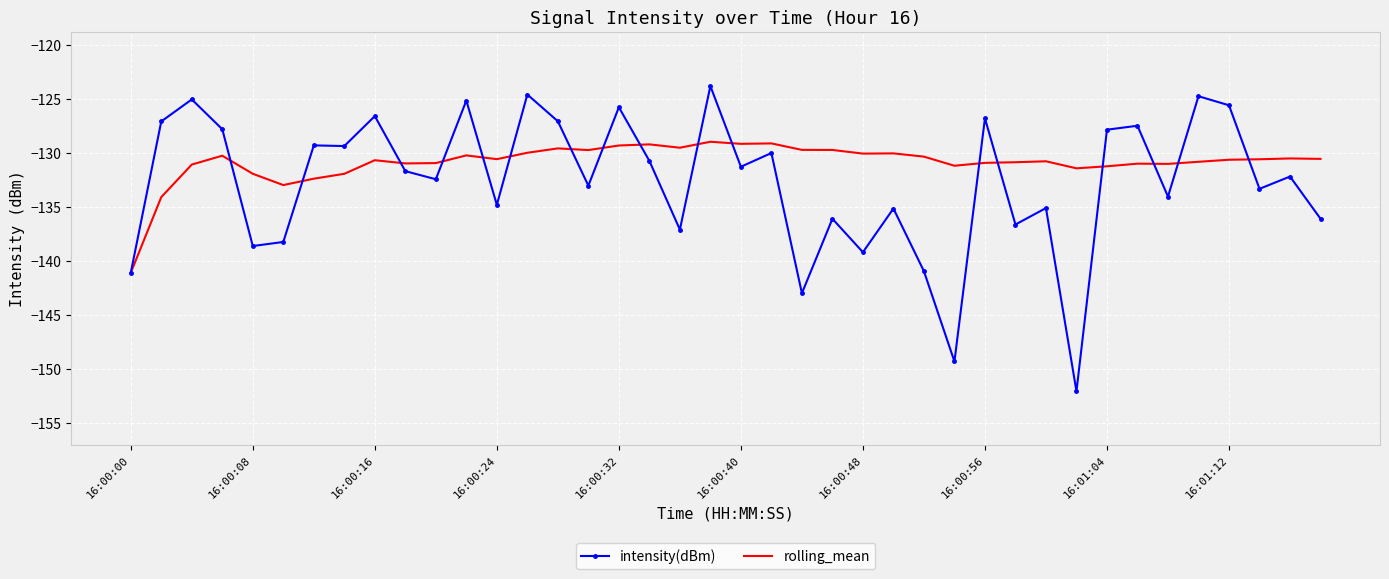

Rank the series by their average value, from lowest to highest.

intensity(dBm), rolling_mean